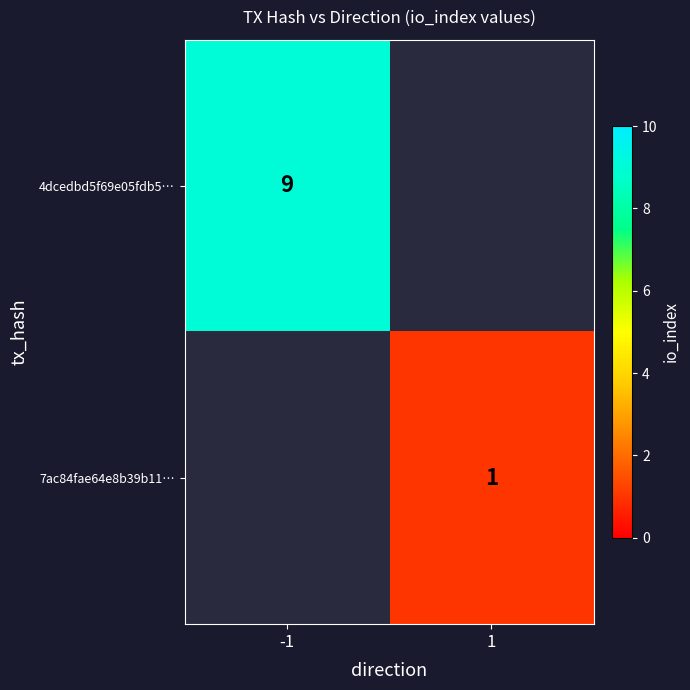

The value of 4dcedbd5f69e05fdb5… at -1 is 9. True or false?

True